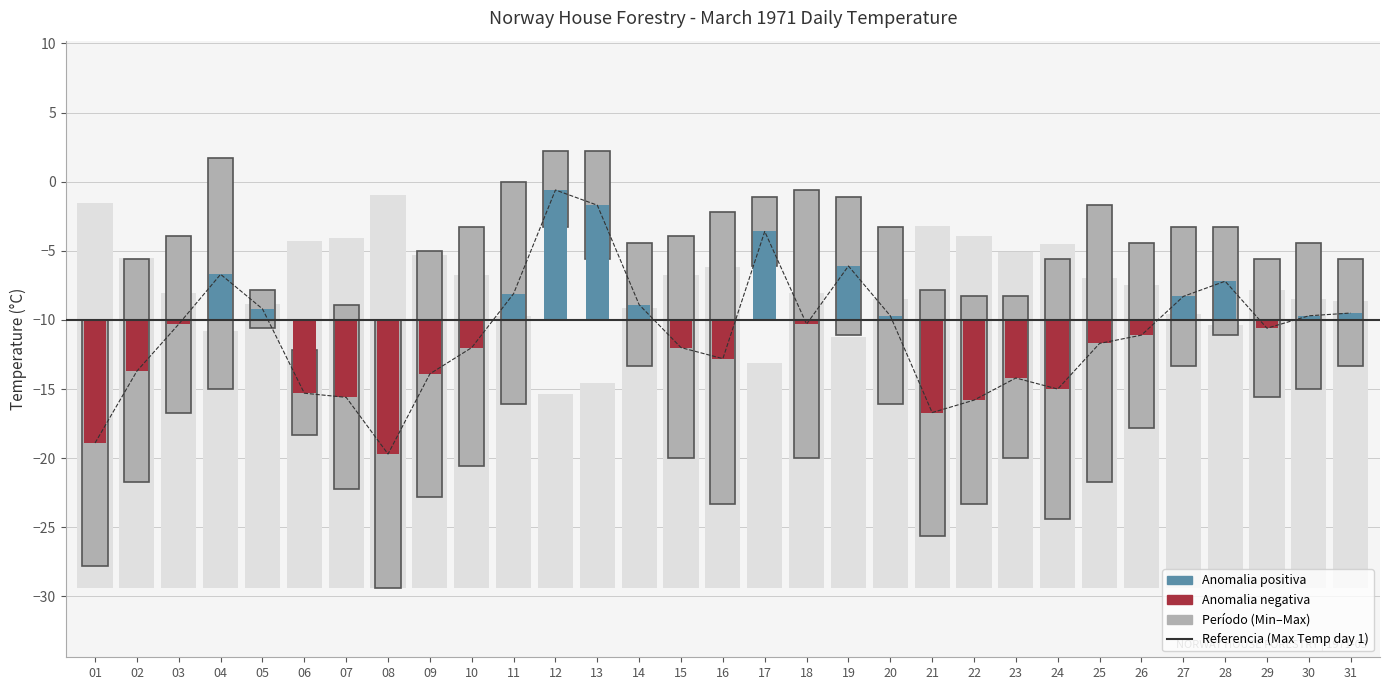

List the labels in order of value, largest first.

12, 13, 17, 19, 04, 28, 11, 27, 14, 05, 31, 20, 30, 03, 18, 29, 26, 25, 10, 15, 16, 02, 09, 23, 24, 06, 07, 22, 21, 01, 08